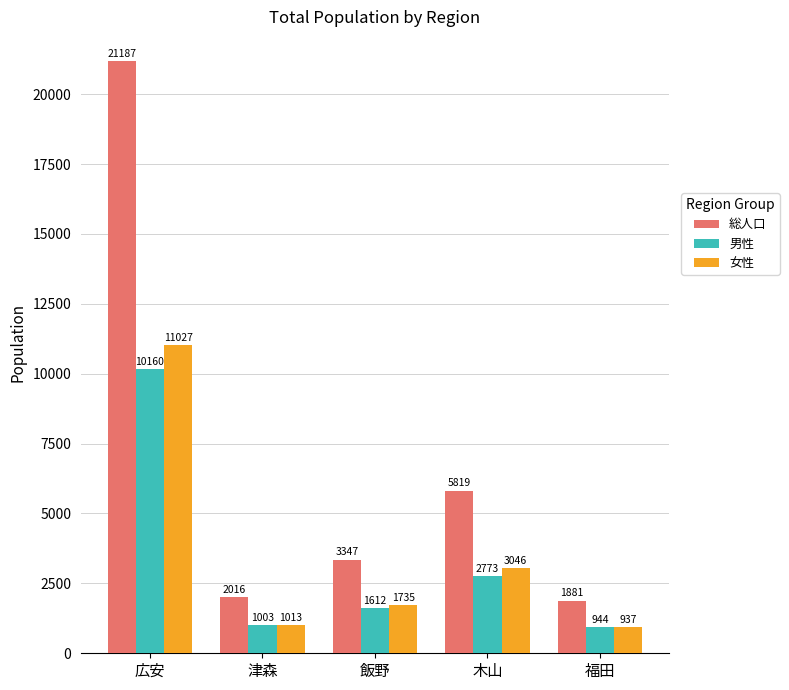

Read the 女性 value at 広安, to the nearest 100.

11000